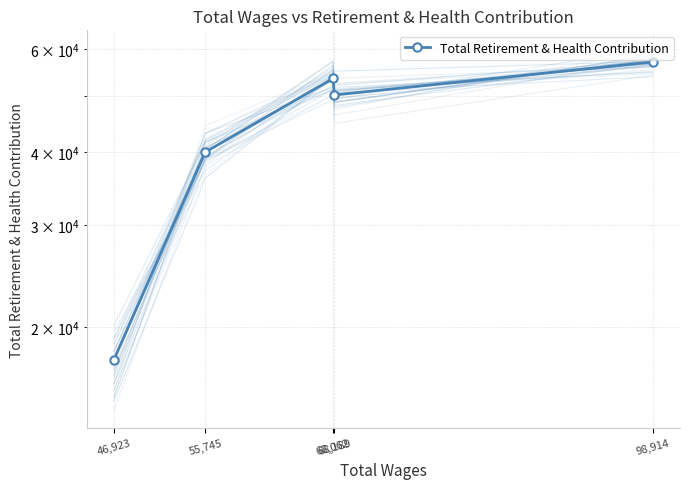

True or false: the data shows 29402 at 46,923.

False